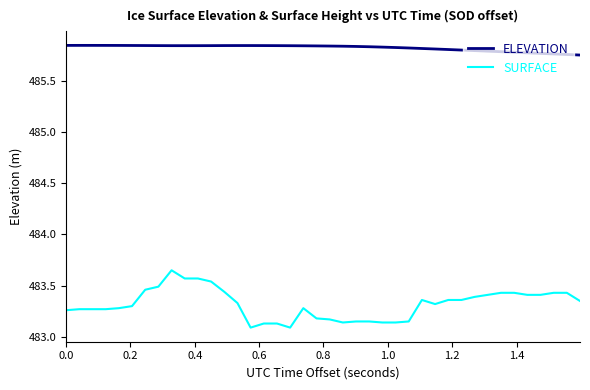

Rank the series by their average value, from highest to lowest.

ELEVATION, SURFACE